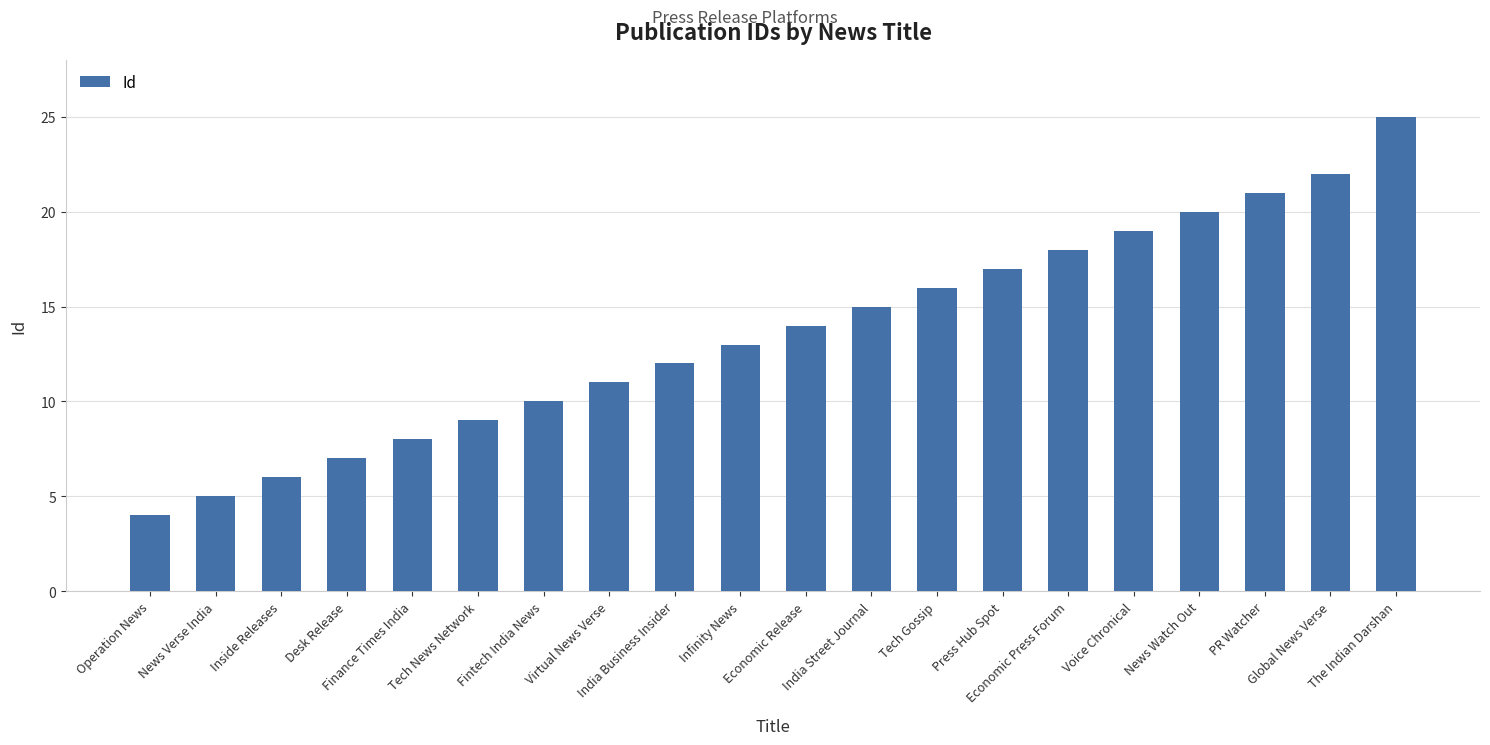

Between India Business Insider and Desk Release, which is larger?

India Business Insider